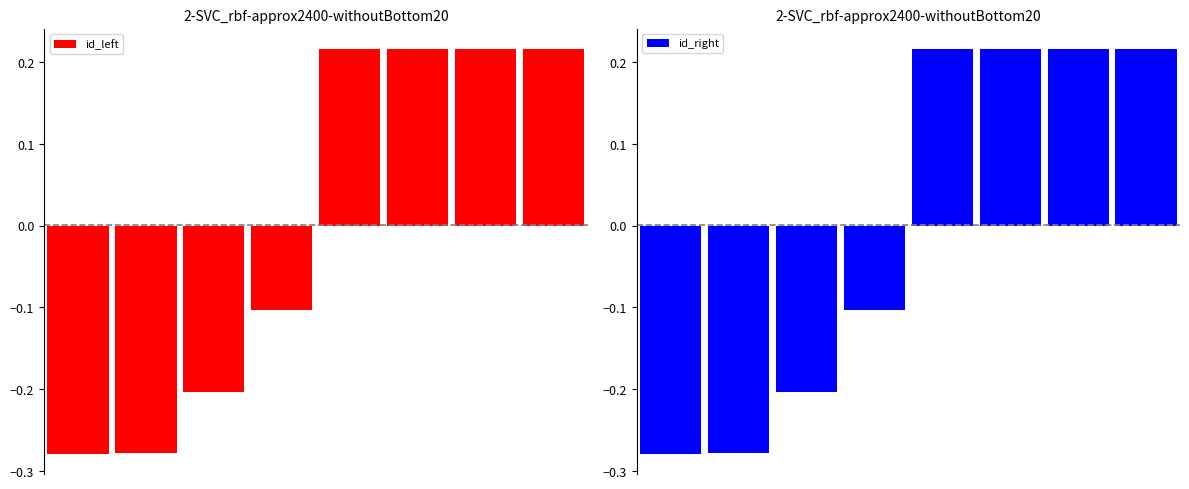

Which series changed the most between 0 and 5?

id_left